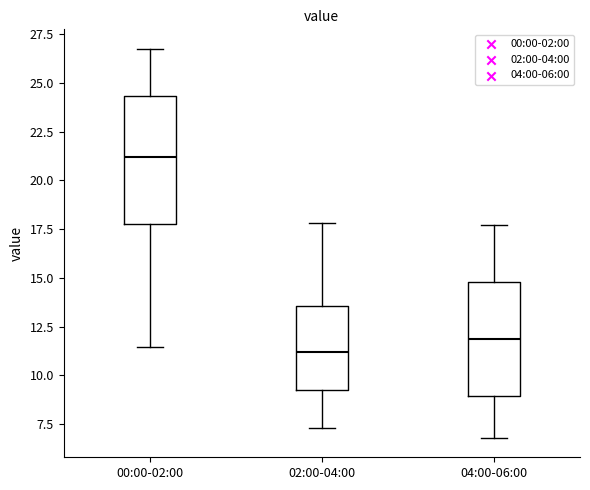

Which box is the tallest, from its lower edge to its upper edge?

00:00-02:00